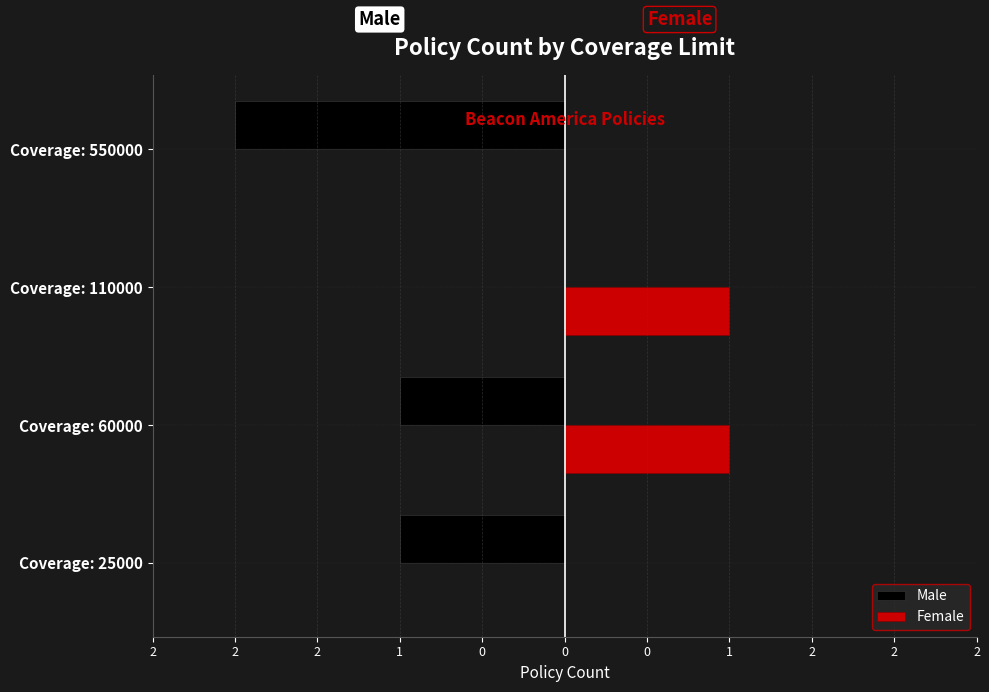

What are all the series names shown in the legend?

Male, Female